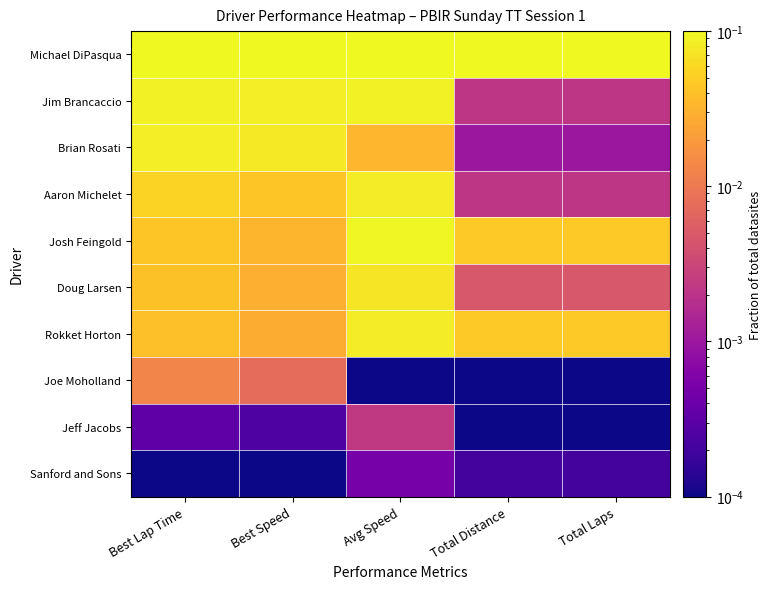

List the series in order of their peak value, highest first.

Michael DiPasqua, Josh Feingold, Jim Brancaccio, Brian Rosati, Aaron Michelet, Rokket Horton, Doug Larsen, Joe Moholland, Jeff Jacobs, Sanford and Sons